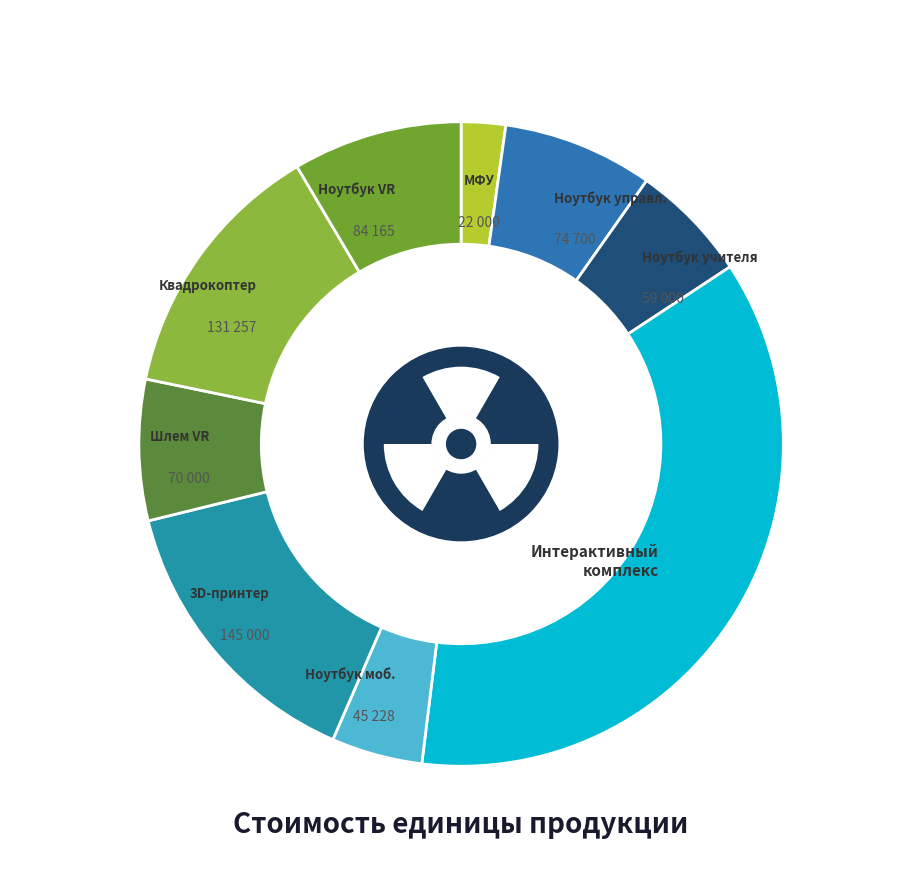

What portion of the pie excludes Ноутбук виртуальной реальности?

91.5%